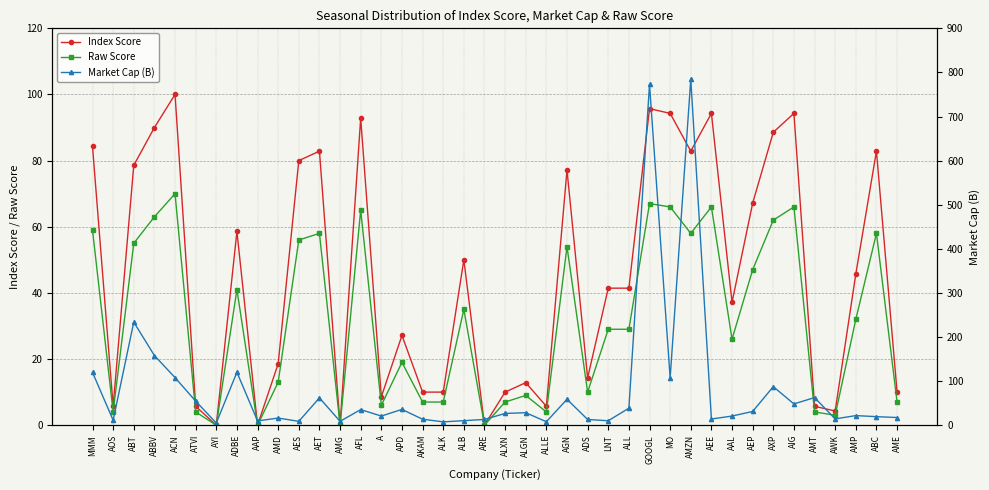

What is the difference between the highest and lowest values at AAP?

9.6